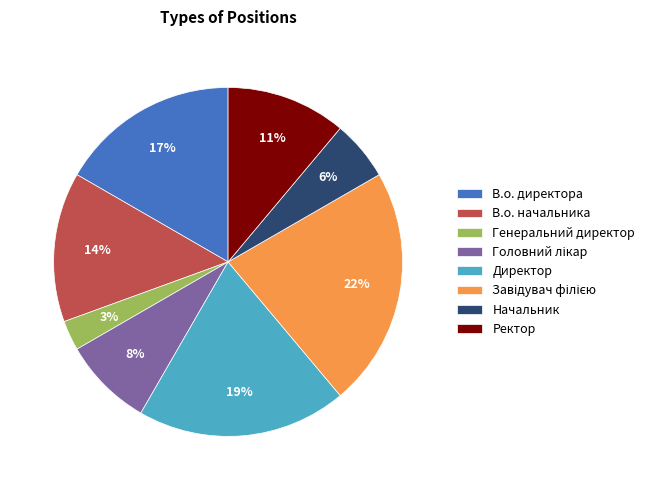

The В.о. начальника slice represents 21% of the pie. True or false?

False